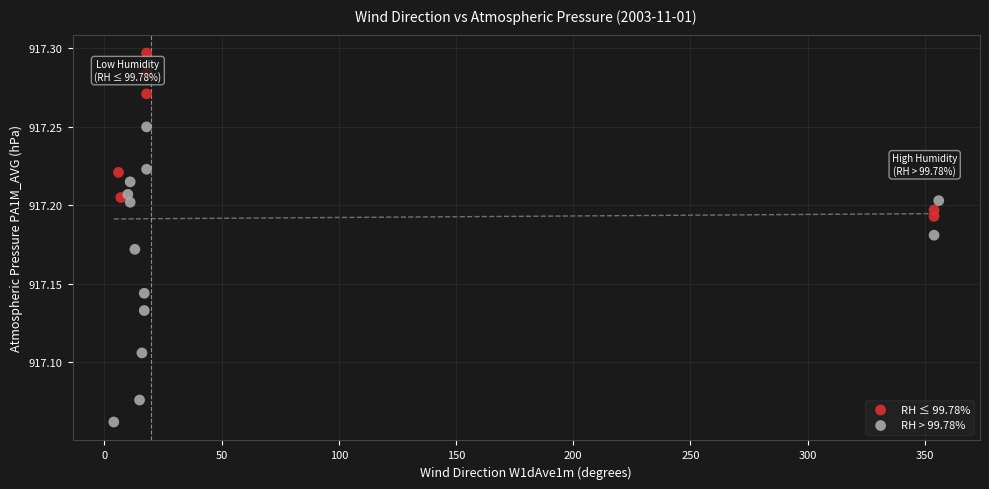

Which series contains the highest Y value?

RH ≤ 99.78%